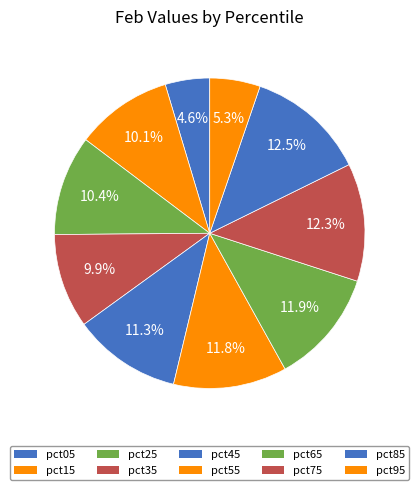

The pct45 slice represents 25% of the pie. True or false?

False